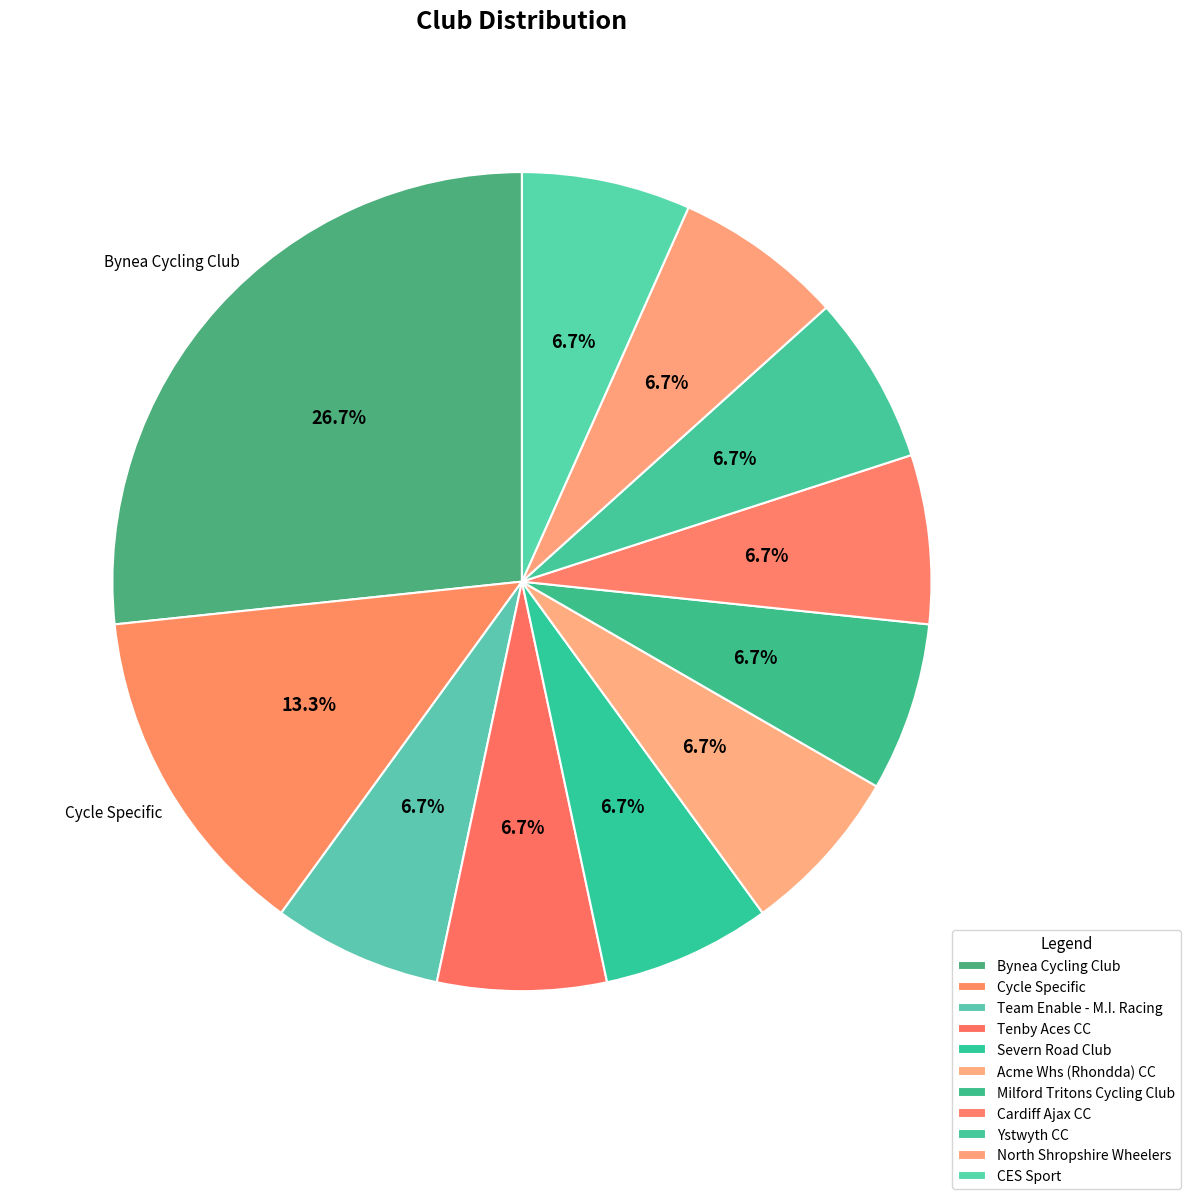

Which has a higher value, Cycle Specific or Cardiff Ajax CC?

Cycle Specific